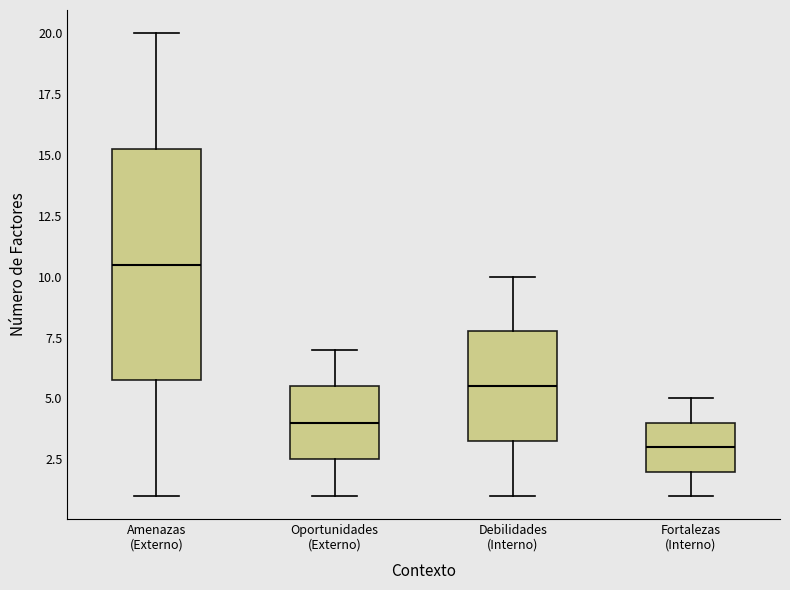

Reading left to right, transcribe this box plot: for each box, give where its median line is, the range the box spans, and where its two whiskers end, as read against the y-axis. The values are not printed on the chart, so give them approximately, as read against the axis.

Amenazas (Externo): median 10.5, box 6.0 to 15.5, whiskers 1.0 to 20.0
Oportunidades (Externo): median 4.0, box 2.5 to 5.5, whiskers 1.0 to 7.0
Debilidades (Interno): median 5.5, box 3.5 to 8.0, whiskers 1.0 to 10.0
Fortalezas (Interno): median 3.0, box 2.0 to 4.0, whiskers 1.0 to 5.0